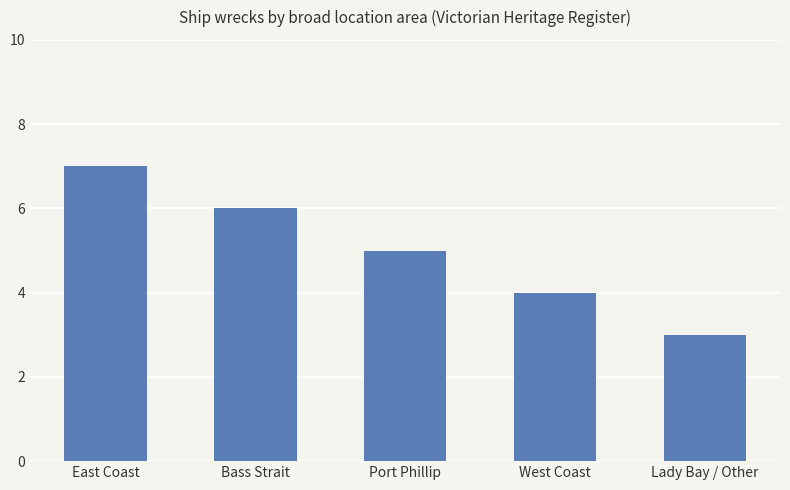

What is the label of the 5th bar from the left?

Lady Bay / Other